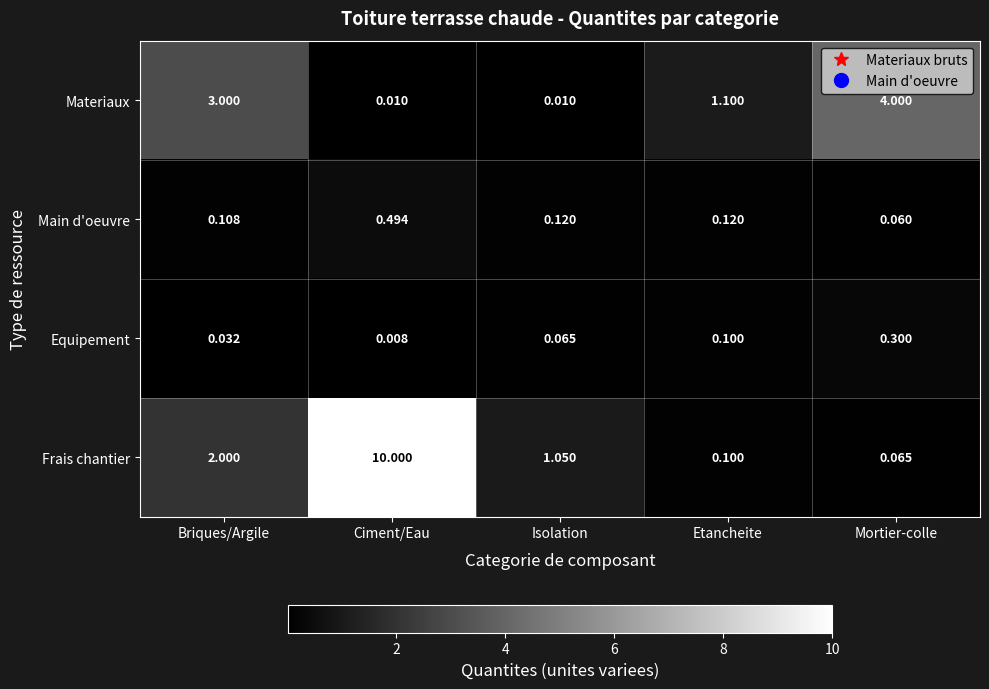

At which label does Materiaux first exceed 1?

Briques/Argile